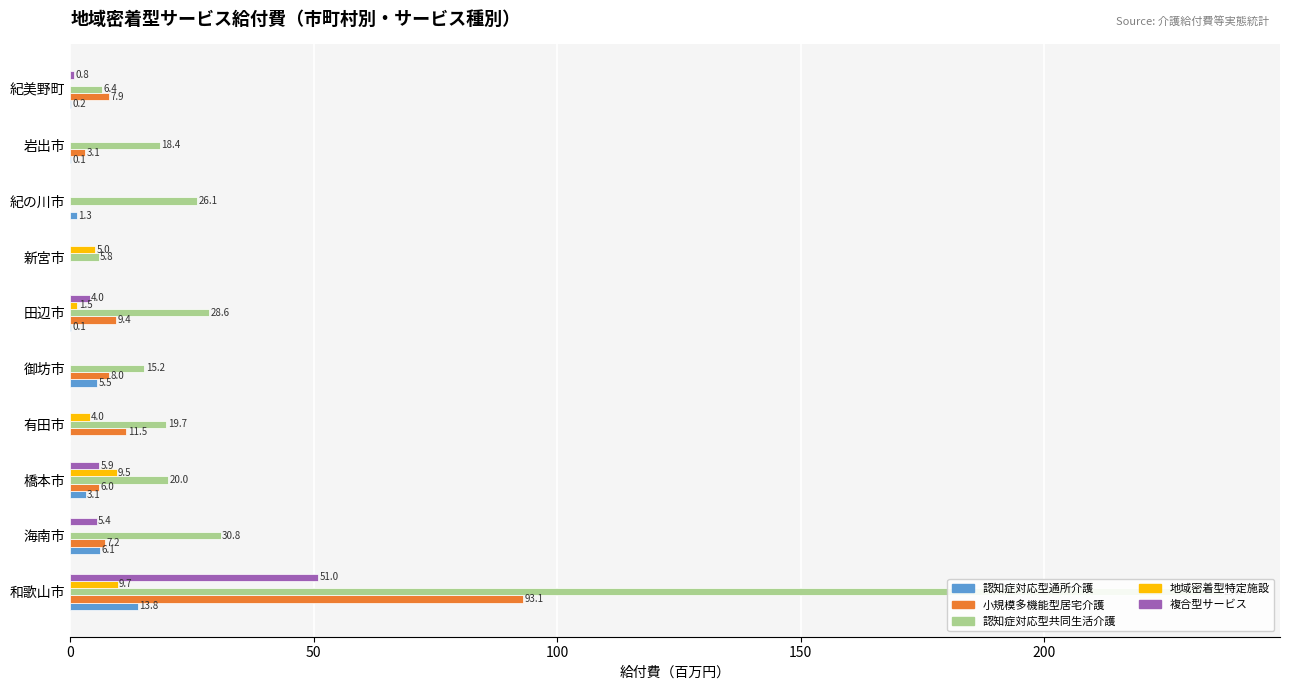

The value of 複合型サービス at 橋本市 is 5.9. True or false?

True